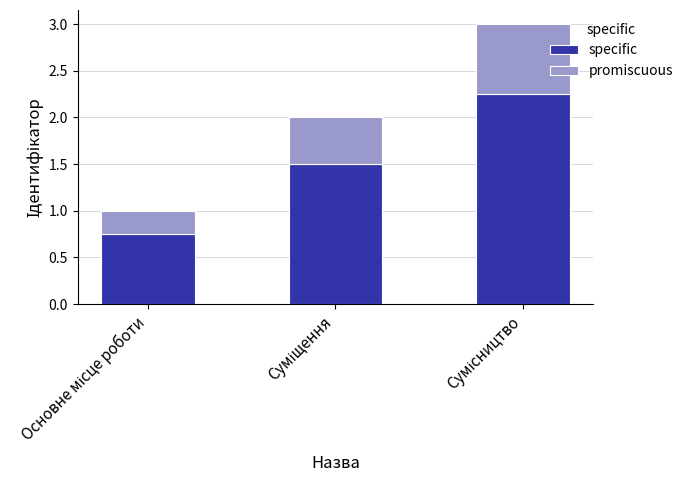

True or false: specific has a value of 2.5 at Суміщення.

False